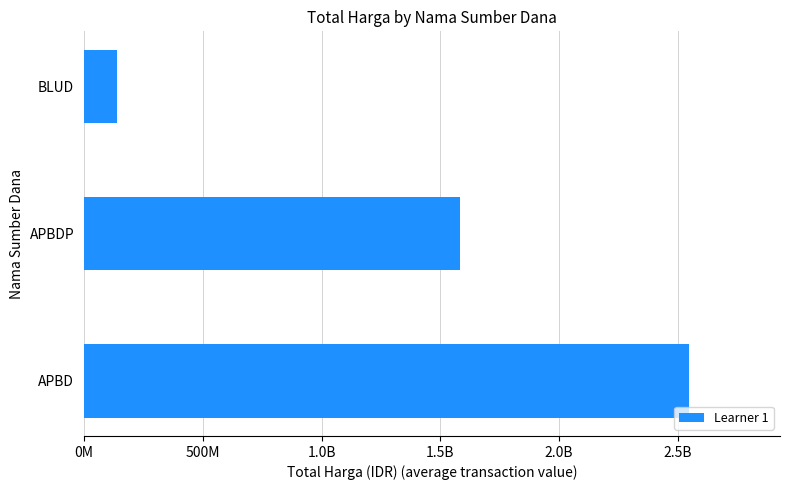

Are the bars horizontal?

Yes